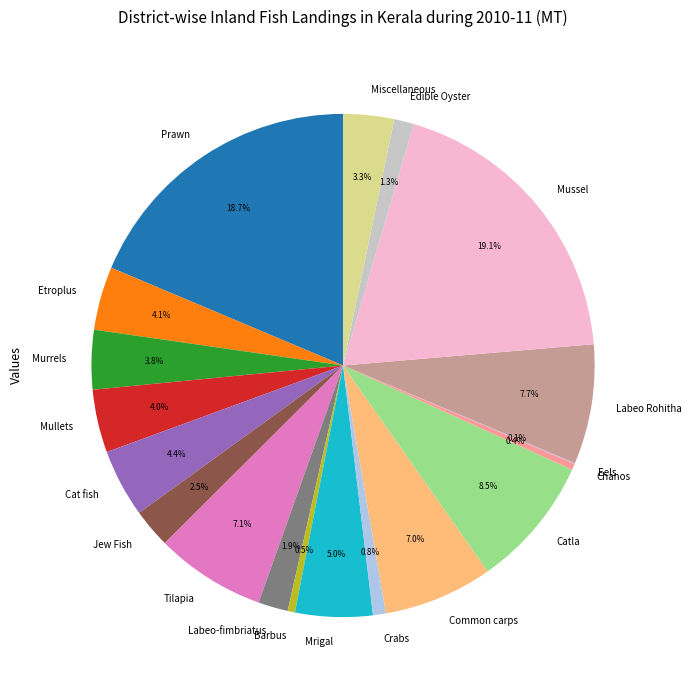

Between Edible Oyster and Prawn, which is larger?

Prawn